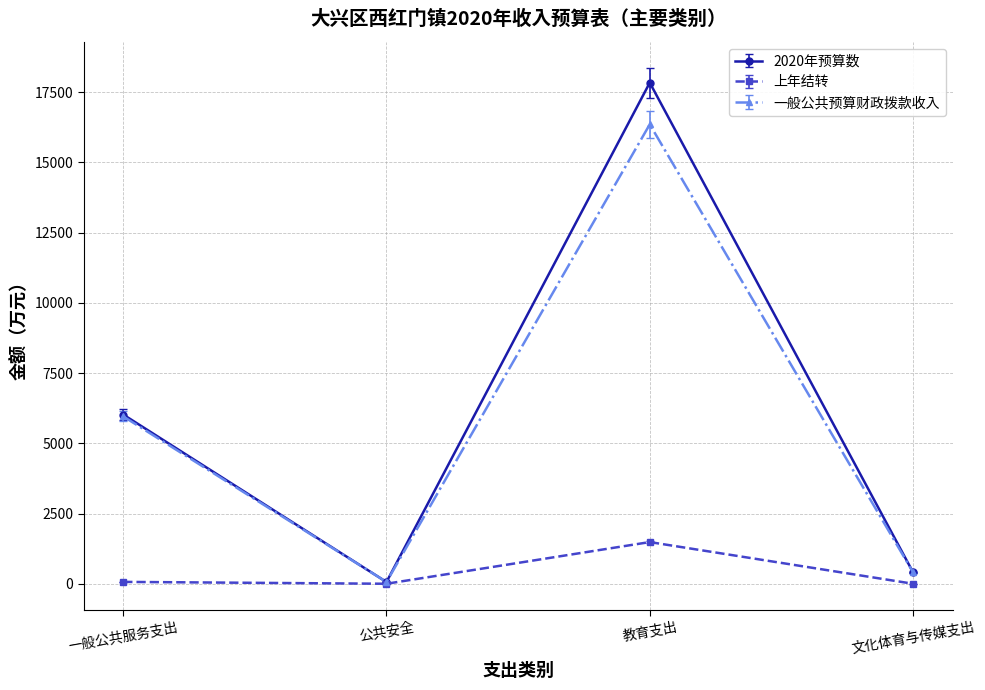

What is the value of the 上年结转 point at the 3rd from the left?

1483.7